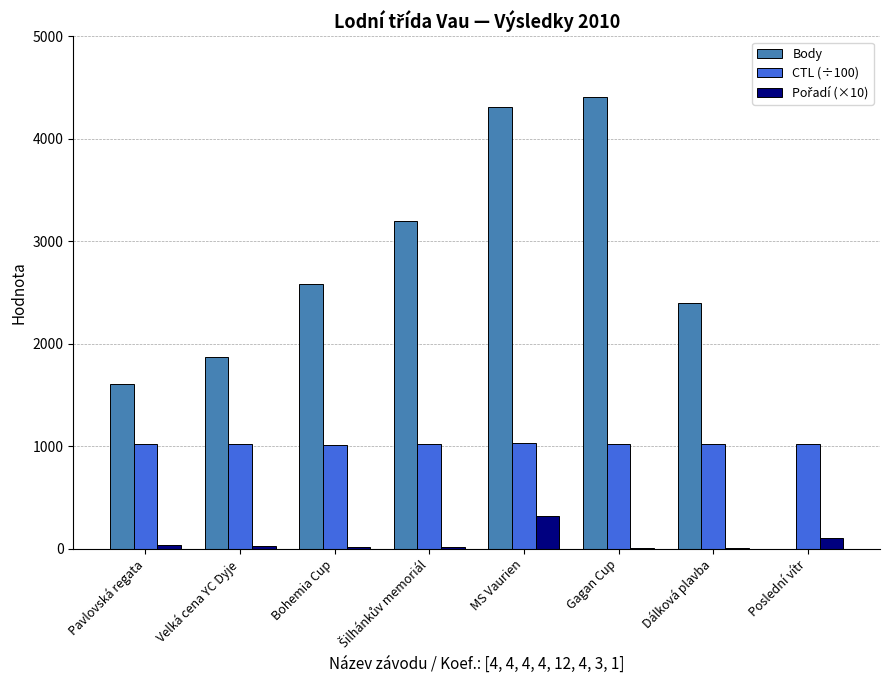

Which series changed the most between MS Vaurien and Poslední vítr?

Body